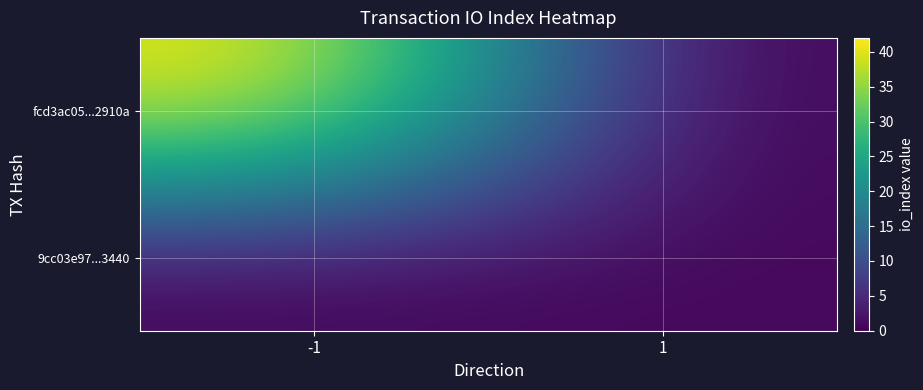

Count the number of data series in this chart.

2